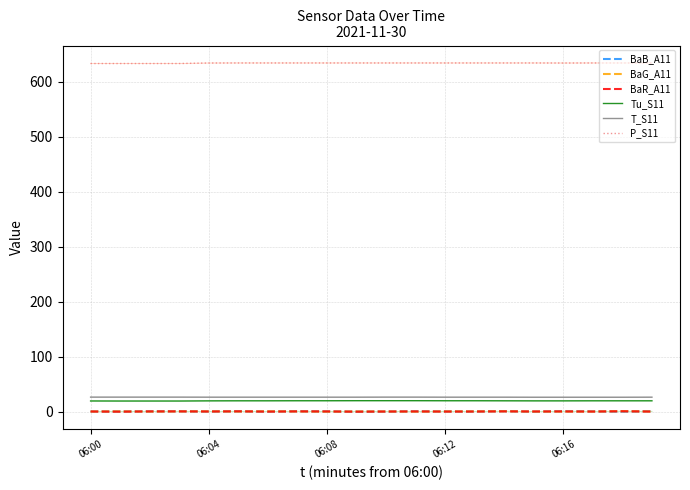

True or false: BaB_A11 and Tu_S11 cross at least once.

False